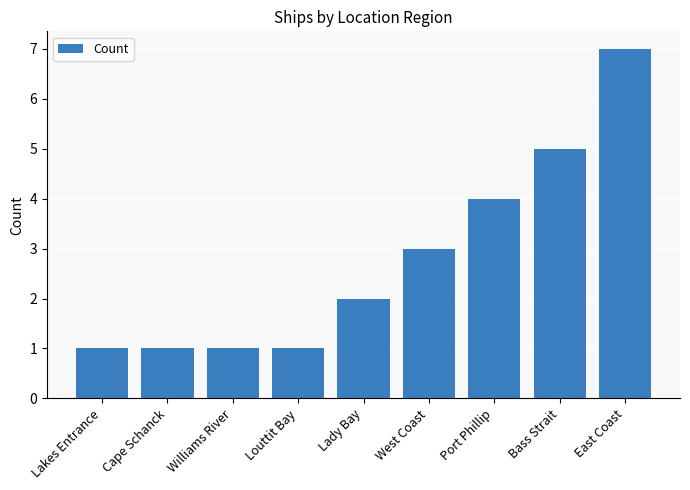

Count the values in the range 1 to 4.

7